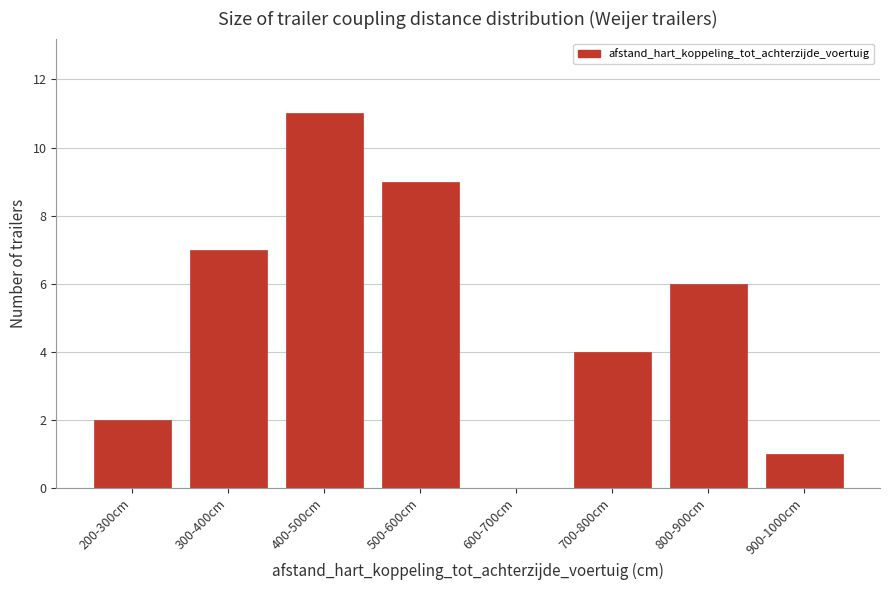

Reading left to right, list all the values displayed in this chart.

200-300cm=2	300-400cm=7	400-500cm=11	500-600cm=9	600-700cm=0	700-800cm=4	800-900cm=6	900-1000cm=1